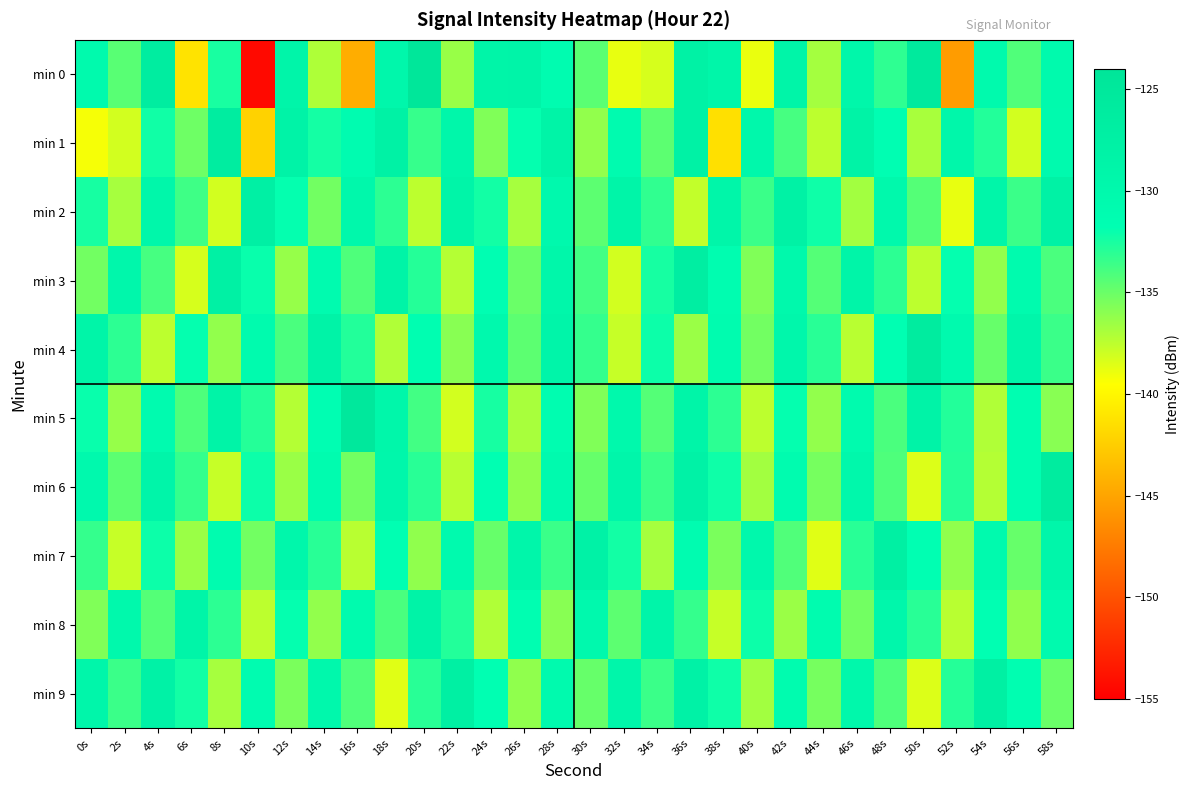

Which series changed the most between 40s and 46s?

min 0